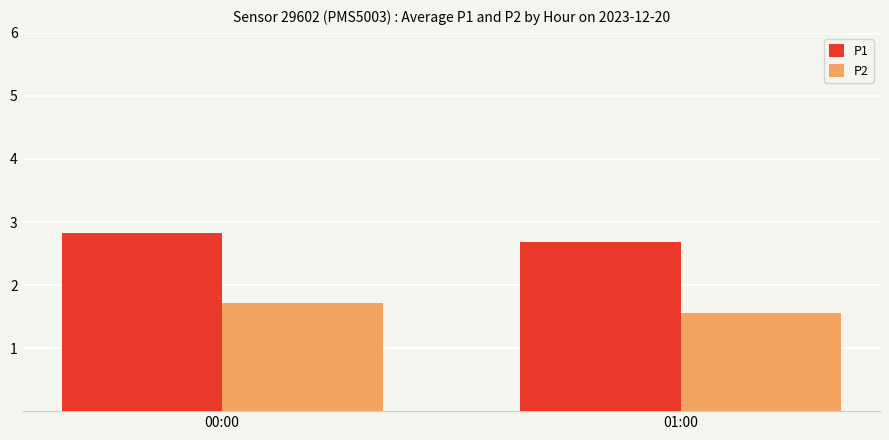

The value of P2 at 00:00 is 1.0. True or false?

False